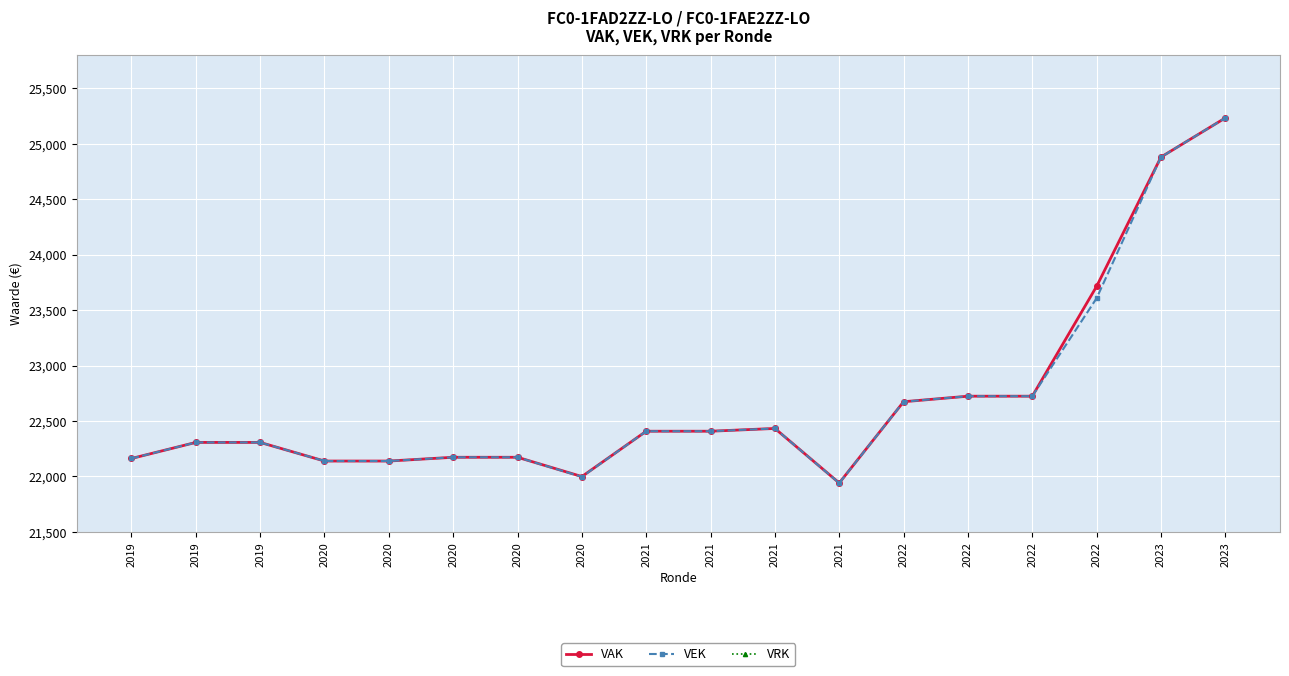

How many series are shown in this chart?

3